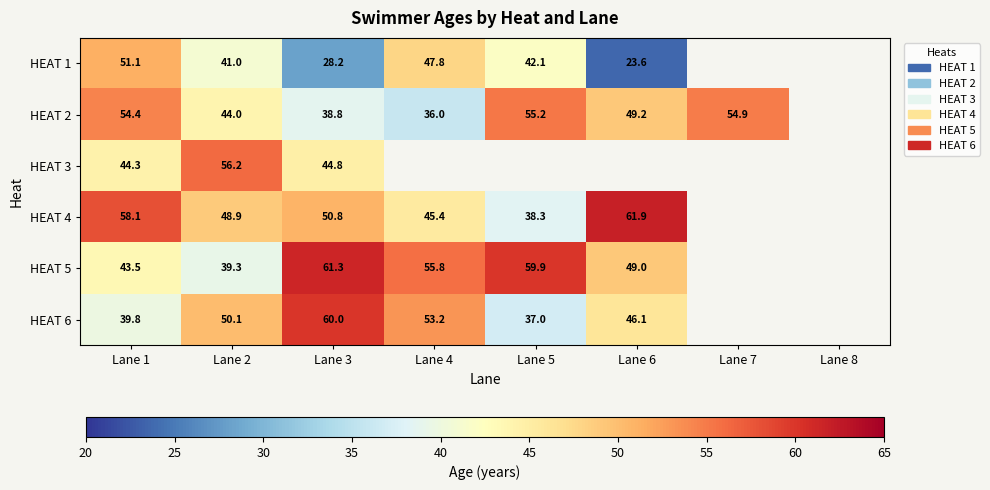

Is it true that HEAT 2 equals 49.2 at Lane 6?

True